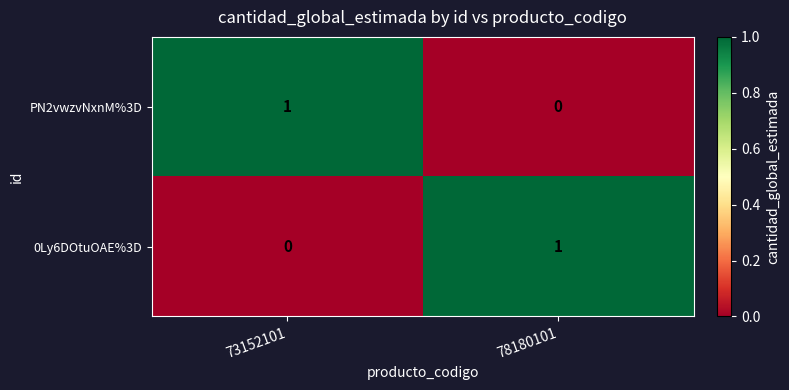

The value of 0Ly6DOtuOAE%3D at 78180101 is 1. True or false?

True